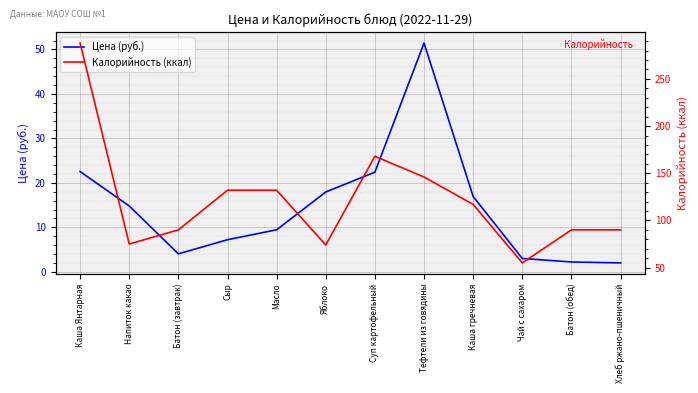

What are all the series names shown in the legend?

Цена (руб.), Калорийность (ккал)